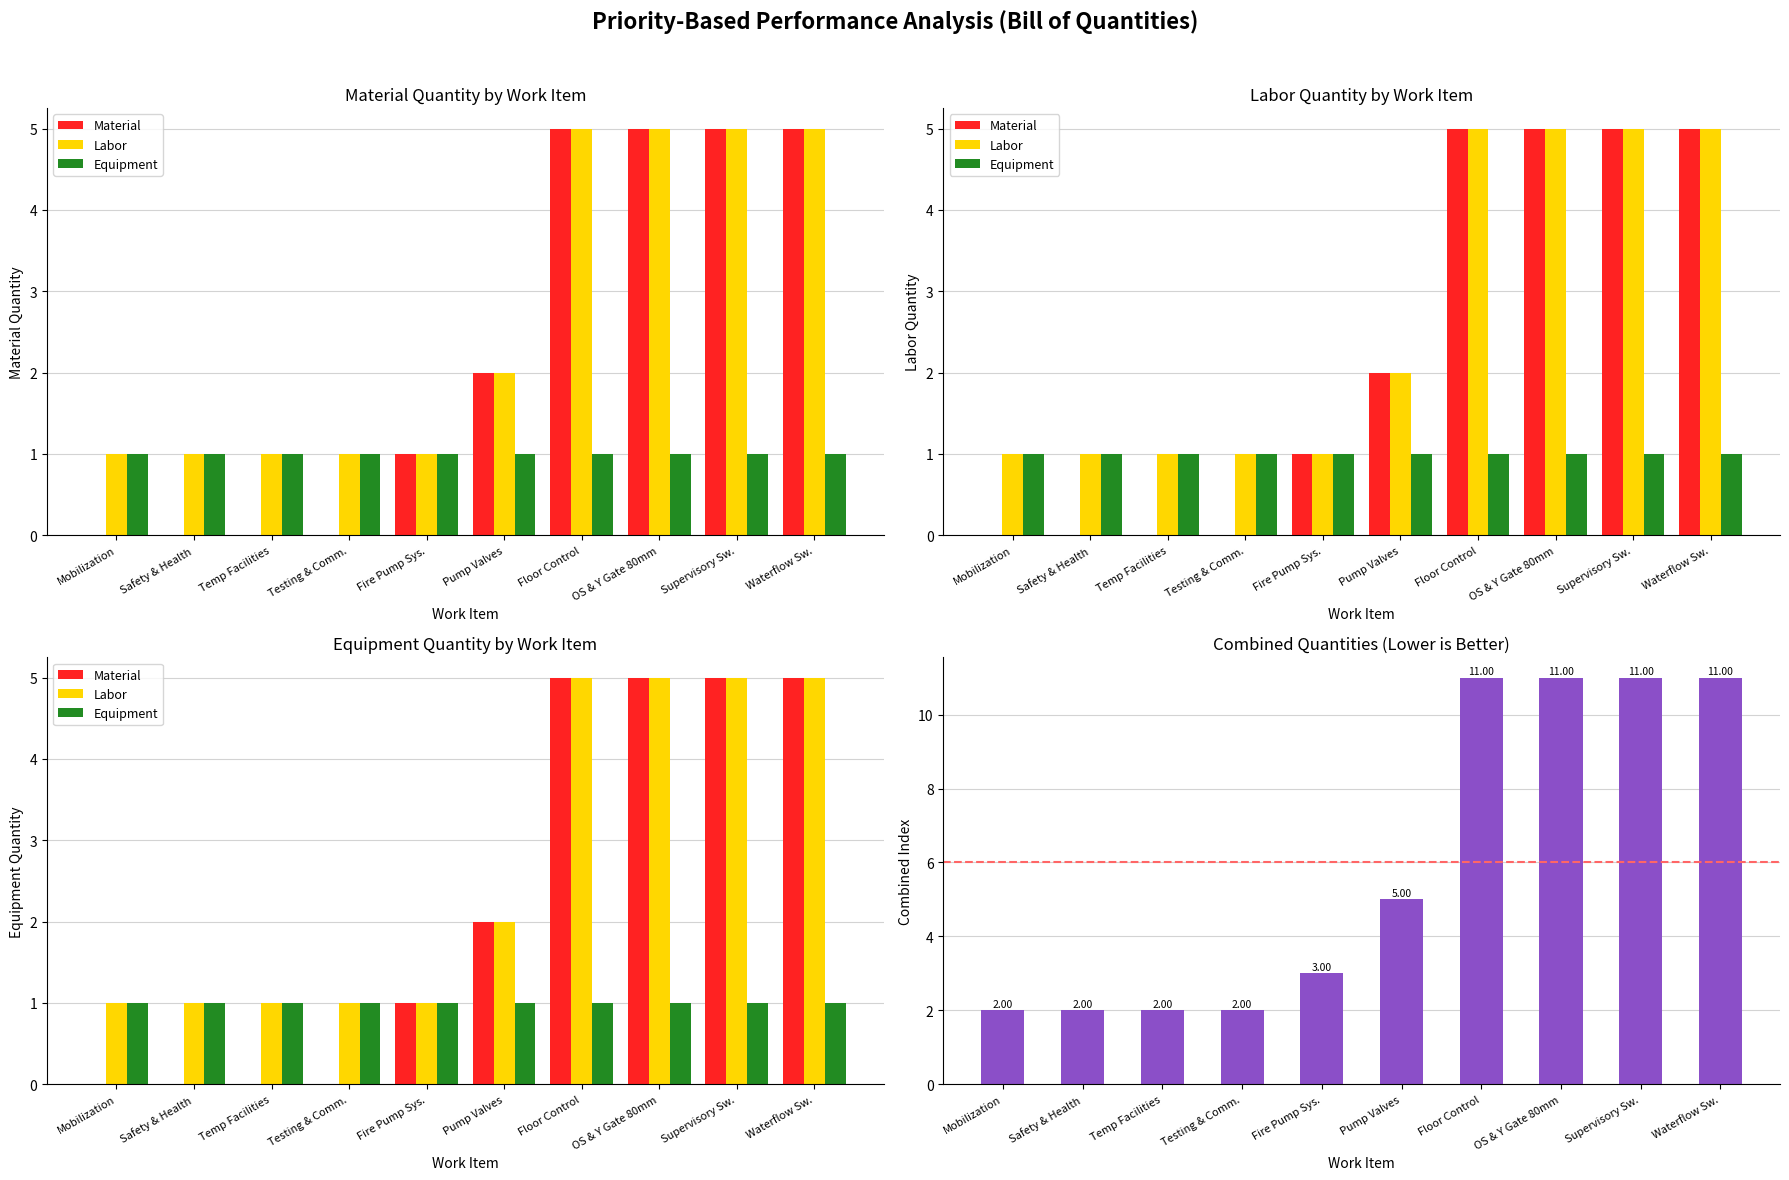

Reading left to right, what are all the values shown in this chart?

Material: Mobilization=0	Safety & Health=0	Temp Facilities=0	Testing & Comm.=0	Fire Pump Sys.=1	Pump Valves=2	Floor Control=5	OS & Y Gate 80mm=5	Supervisory Sw.=5	Waterflow Sw.=5
Labor: Mobilization=1	Safety & Health=1	Temp Facilities=1	Testing & Comm.=1	Fire Pump Sys.=1	Pump Valves=2	Floor Control=5	OS & Y Gate 80mm=5	Supervisory Sw.=5	Waterflow Sw.=5
Equipment: Mobilization=1	Safety & Health=1	Temp Facilities=1	Testing & Comm.=1	Fire Pump Sys.=1	Pump Valves=1	Floor Control=1	OS & Y Gate 80mm=1	Supervisory Sw.=1	Waterflow Sw.=1
Combined Index: Mobilization=2	Safety & Health=2	Temp Facilities=2	Testing & Comm.=2	Fire Pump Sys.=3	Pump Valves=5	Floor Control=11	OS & Y Gate 80mm=11	Supervisory Sw.=11	Waterflow Sw.=11